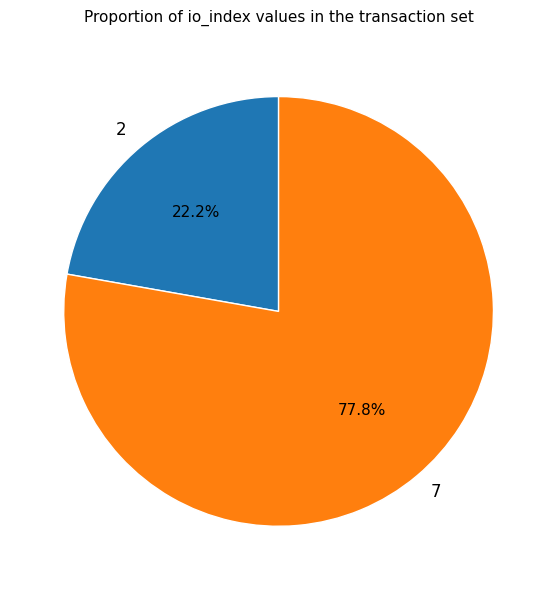

What percentage is the 2 slice, to the nearest percent?

22%